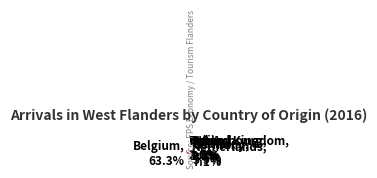

Between Germany and U.S.A., which is larger?

Germany